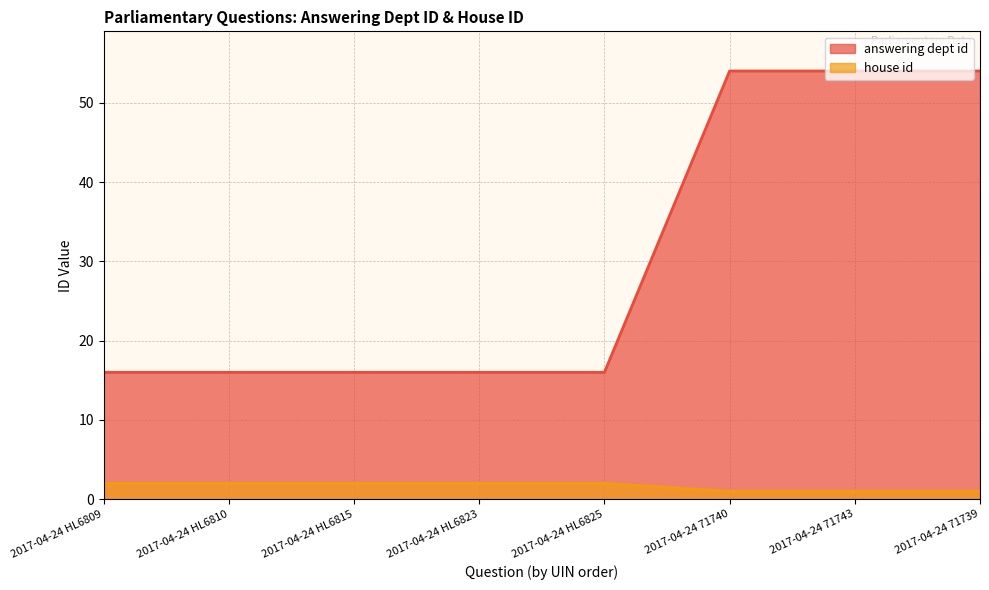

What is the smallest value displayed?

1